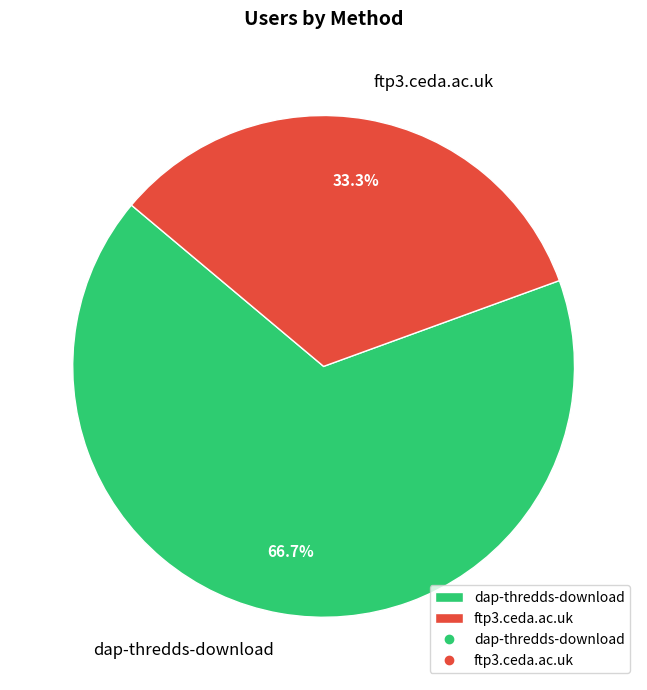

How many segments does this pie chart have?

2